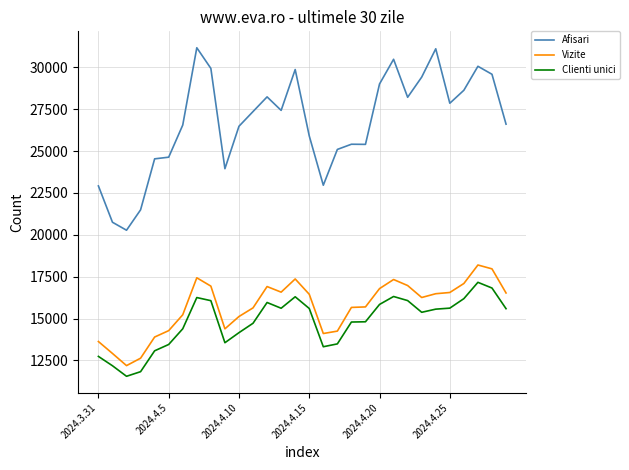

What is the difference between the maximum and minimum values in the Clienti unici series?

5609